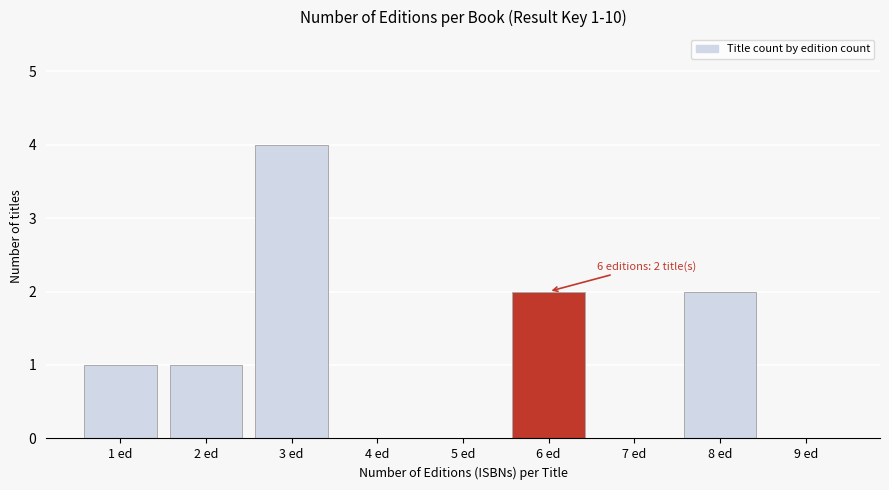

Reading left to right, list all the values displayed in this chart.

1 ed=1	2 ed=1	3 ed=4	4 ed=0	5 ed=0	6 ed=2	7 ed=0	8 ed=2	9 ed=0